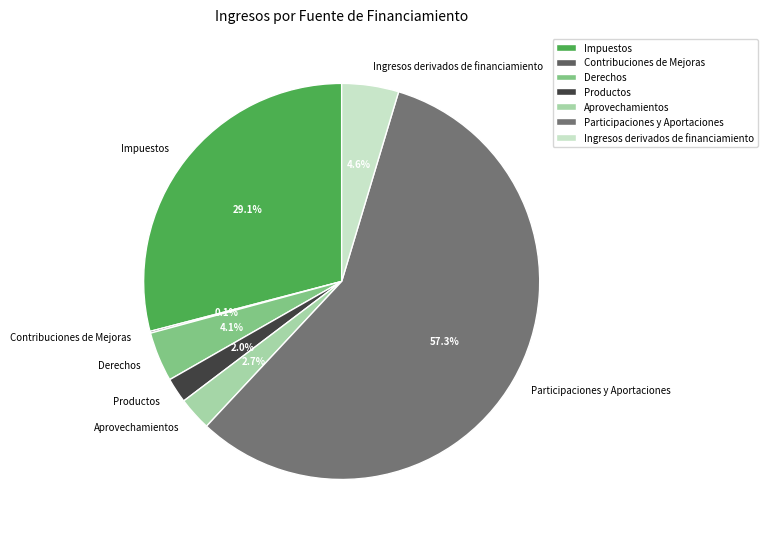

Combined, what portion of the pie is Aprovechamientos and Impuestos?

31.8%